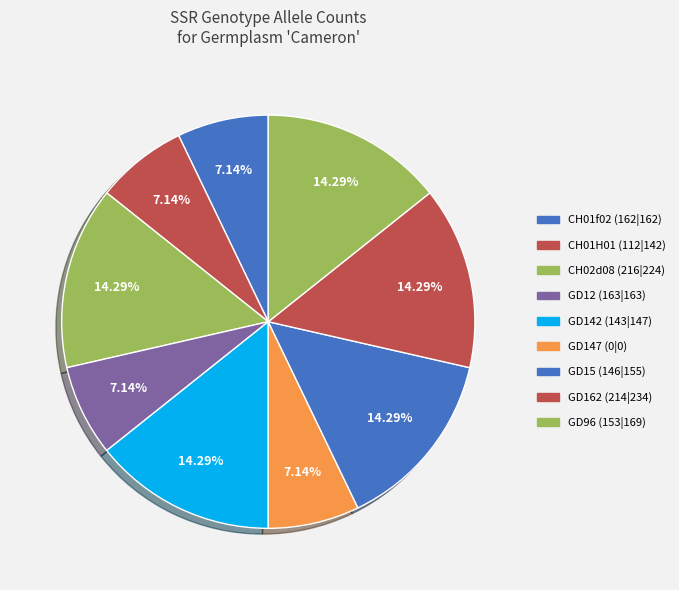

Is the sum of GD12 (163|163) and CH01f02 (162|162) greater than half?

No